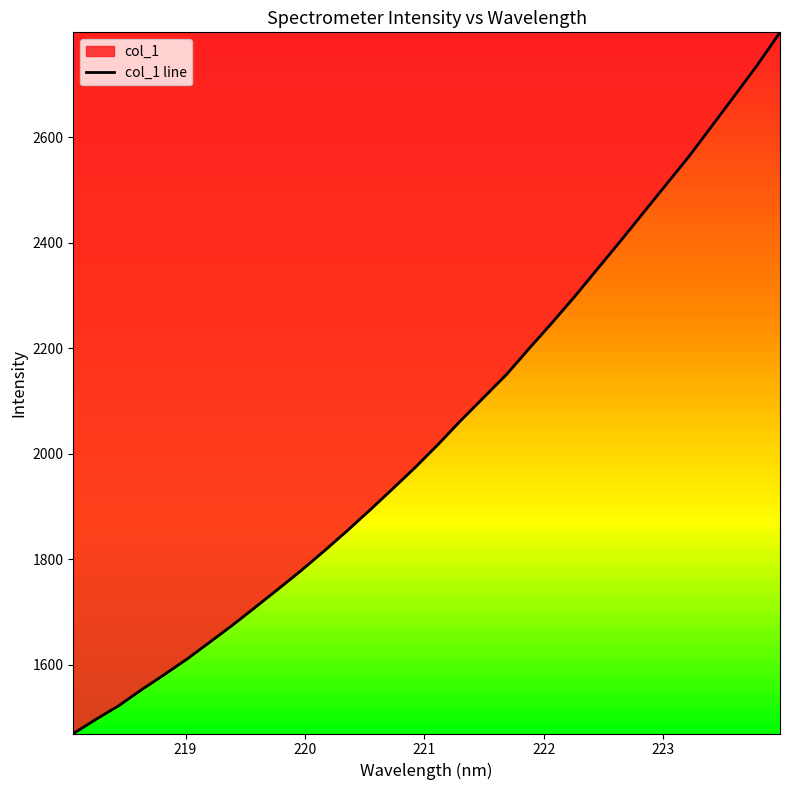

True or false: the data has more than 1 interior local peaks.

False